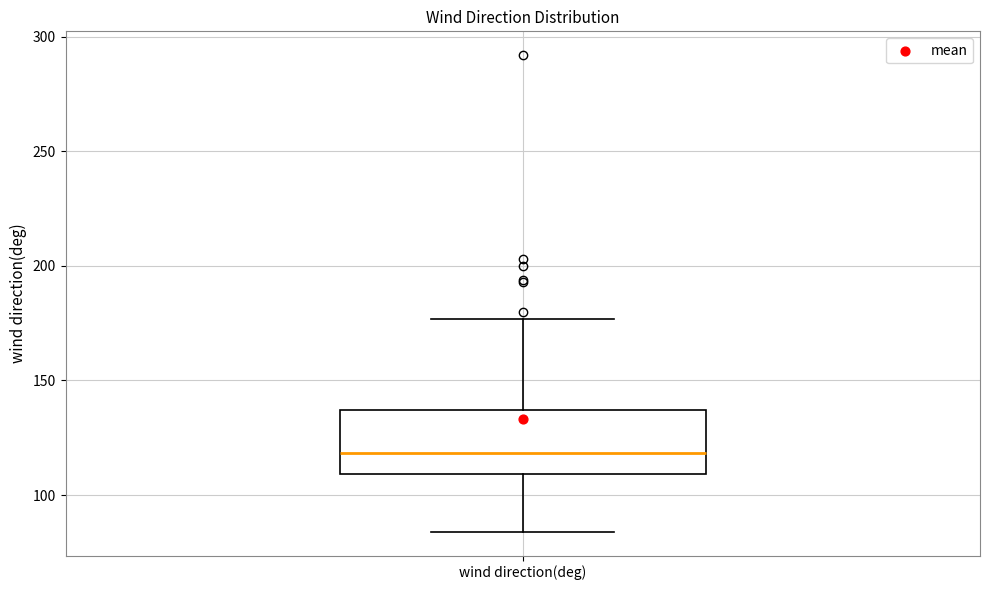

Where is the lower edge of the box for wind direction(deg) on the y-axis? The values are not printed on the chart, so give them approximately, as read against the axis.

110